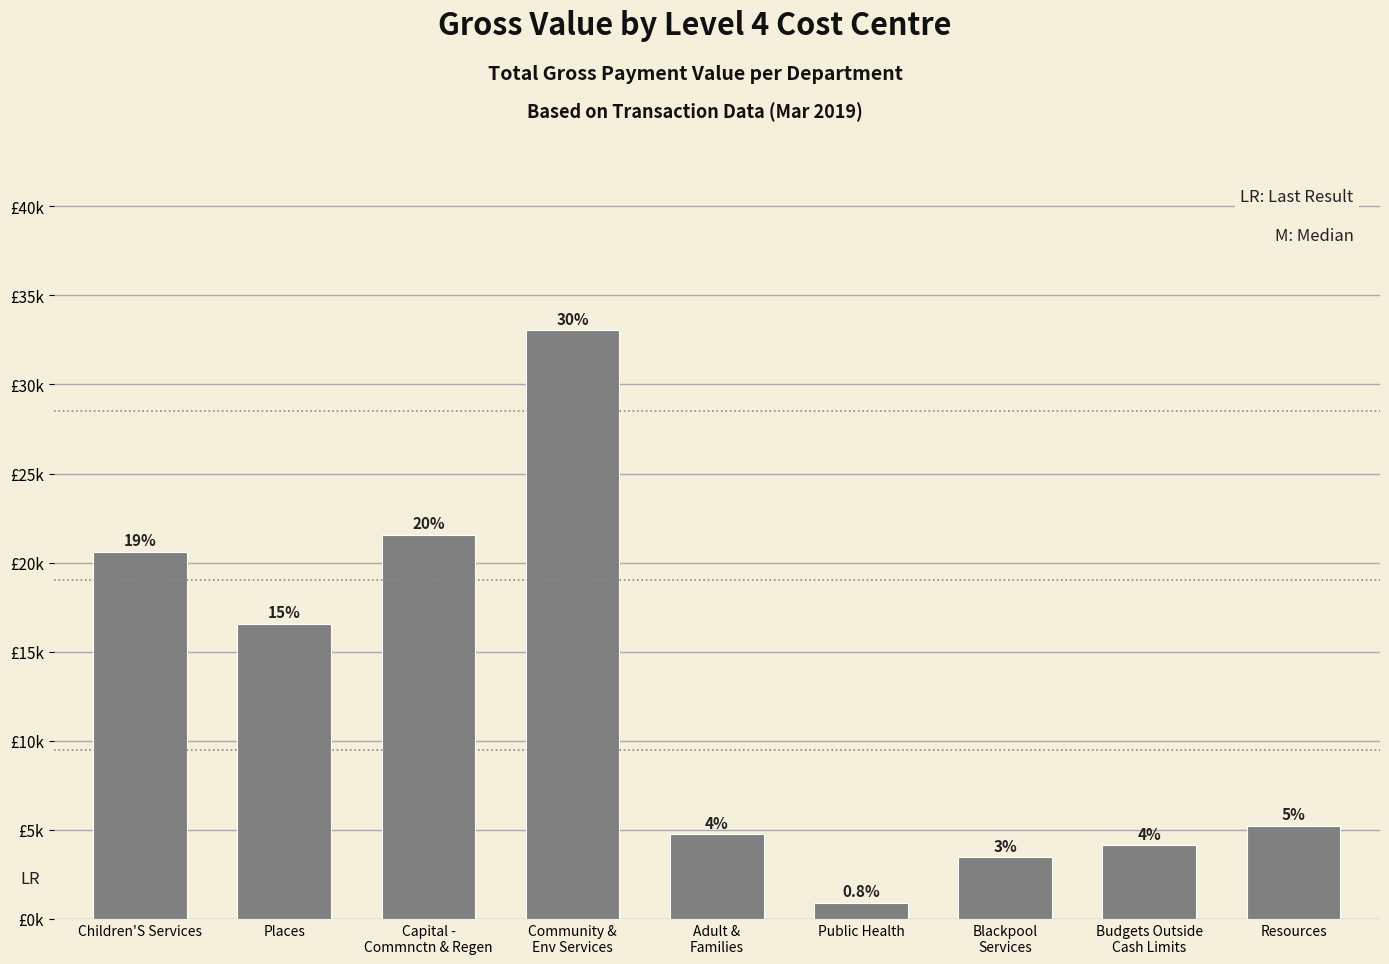

List the labels in order of value, smallest first.

Public Health, Blackpool
Services, Budgets Outside
Cash Limits, Adult &
Families, Resources, Places, Children'S Services, Capital -
Commnctn & Regen, Community &
Env Services